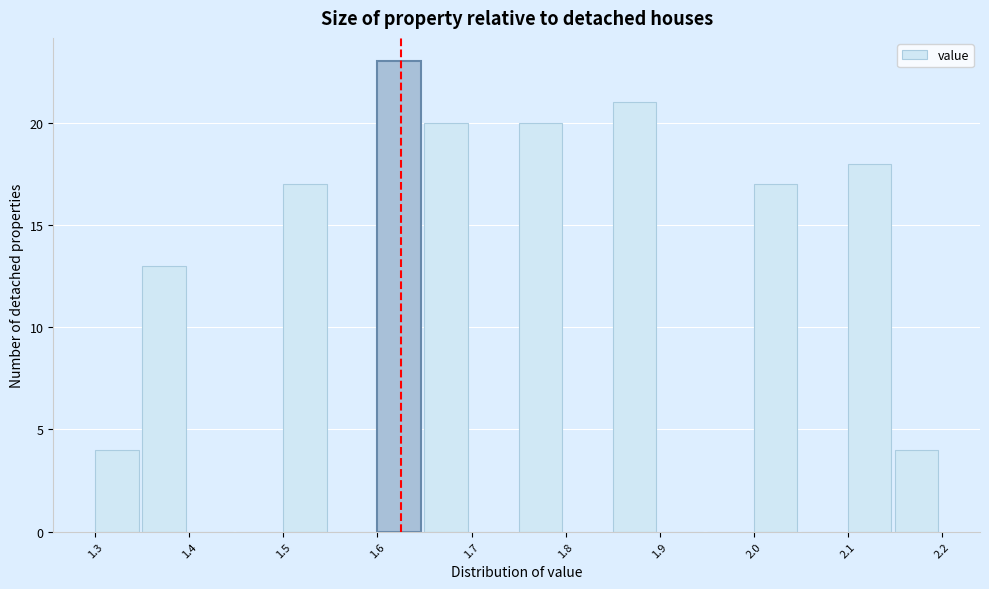

Reading left to right, list every bar in this chart as the range it spans on the x-axis followed by its height. The values are not printed on the chart, so give them approximately, as read against the axis.

1.30 to 1.35: 4
1.35 to 1.40: 13
1.40 to 1.45: 0
1.45 to 1.50: 0
1.50 to 1.55: 17
1.55 to 1.60: 0
1.60 to 1.65: 23
1.65 to 1.70: 20
1.70 to 1.75: 0
1.75 to 1.80: 20
1.80 to 1.85: 0
1.85 to 1.90: 21
1.90 to 1.95: 0
1.95 to 2.00: 0
2.00 to 2.05: 17
2.05 to 2.10: 0
2.10 to 2.15: 18
2.15 to 2.20: 4